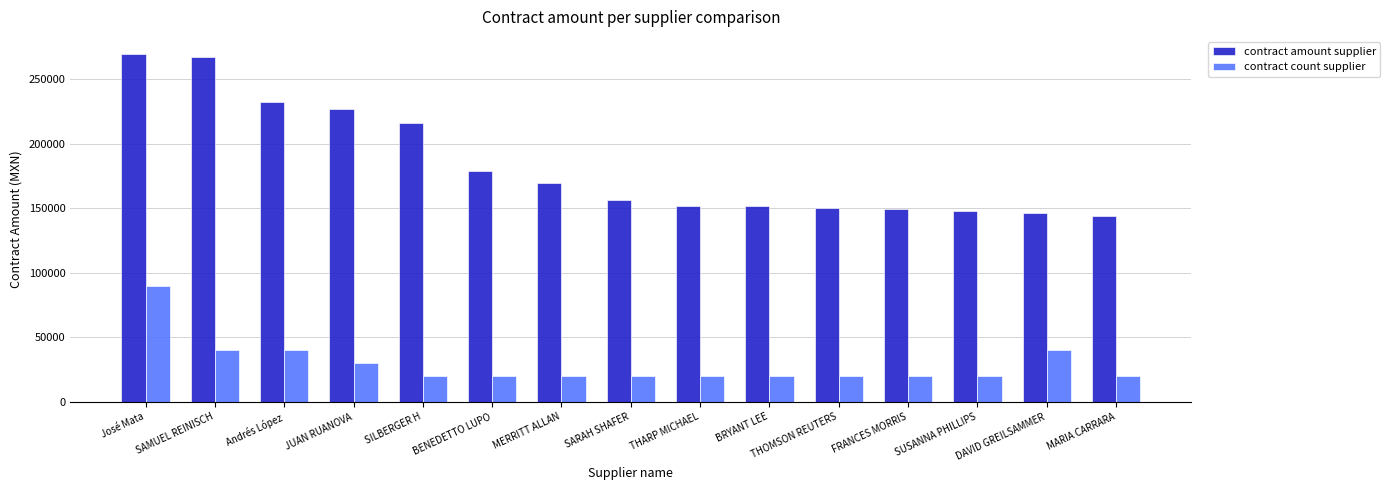

At which category is the sum across all series the highest?

José Mata